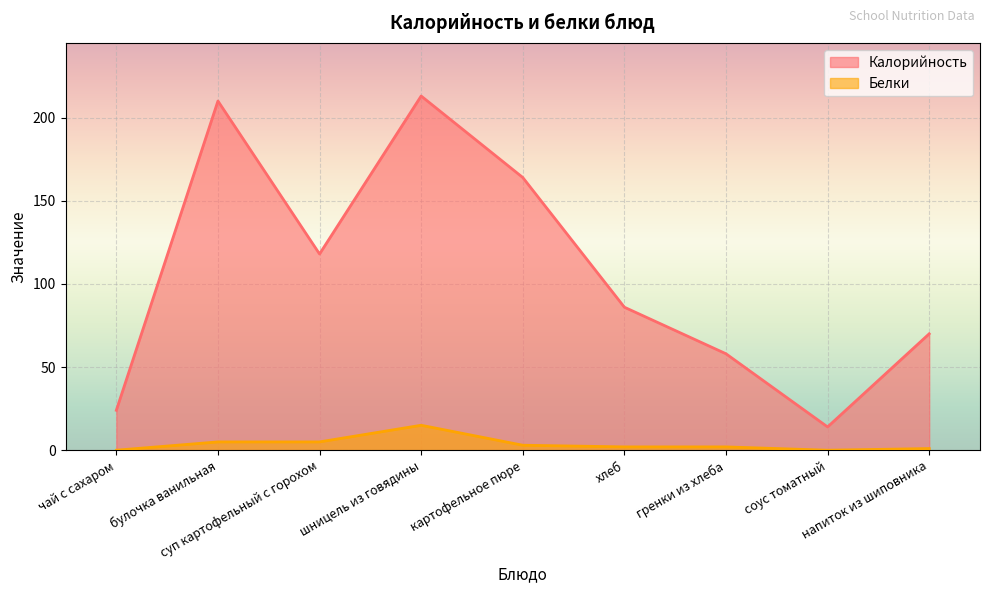

Is it true that Калорийность equals 14 at соус томатный?

True